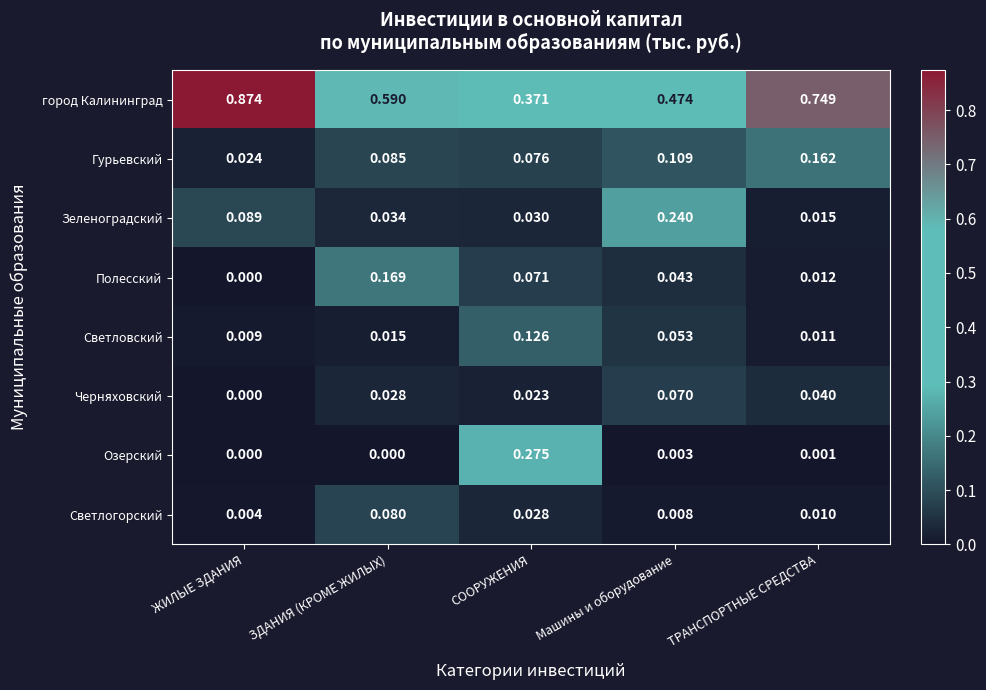

Rank the series at СООРУЖЕНИЯ from lowest to highest value.

Черняховский, Светлогорский, Зеленоградский, Полесский, Гурьевский, Светловский, Озерский, город Калининград